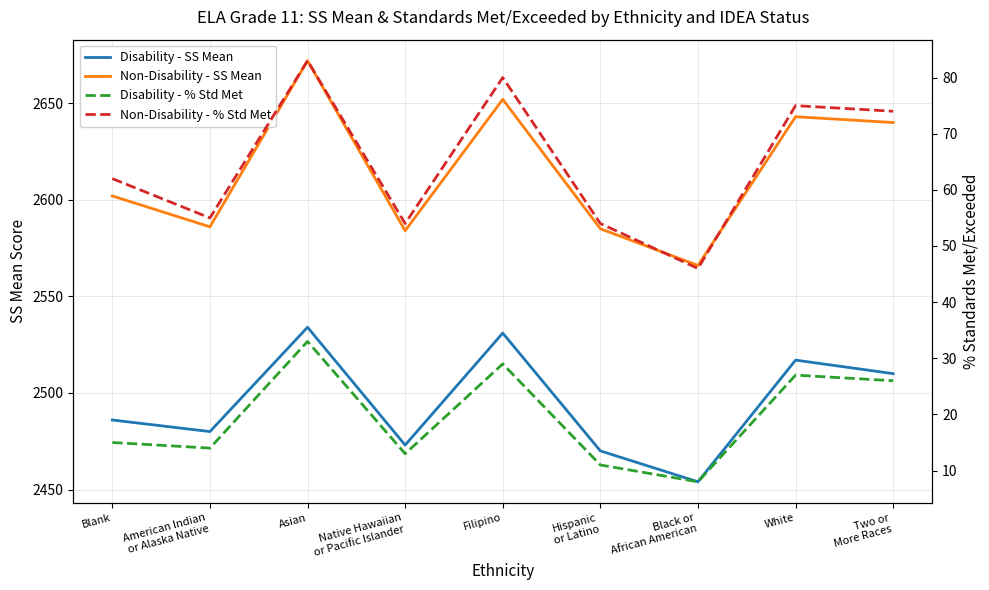

How many interior local valleys does the Disability - % Std Met series have?

3